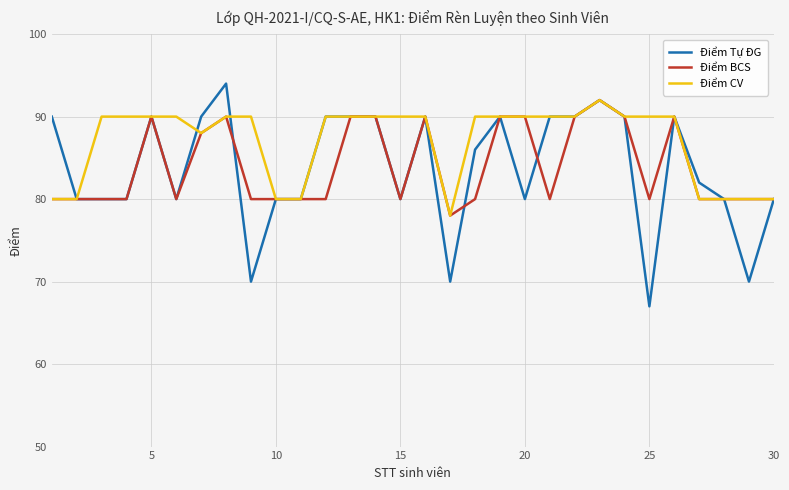

Does the chart display data point markers on the line(s)?

No